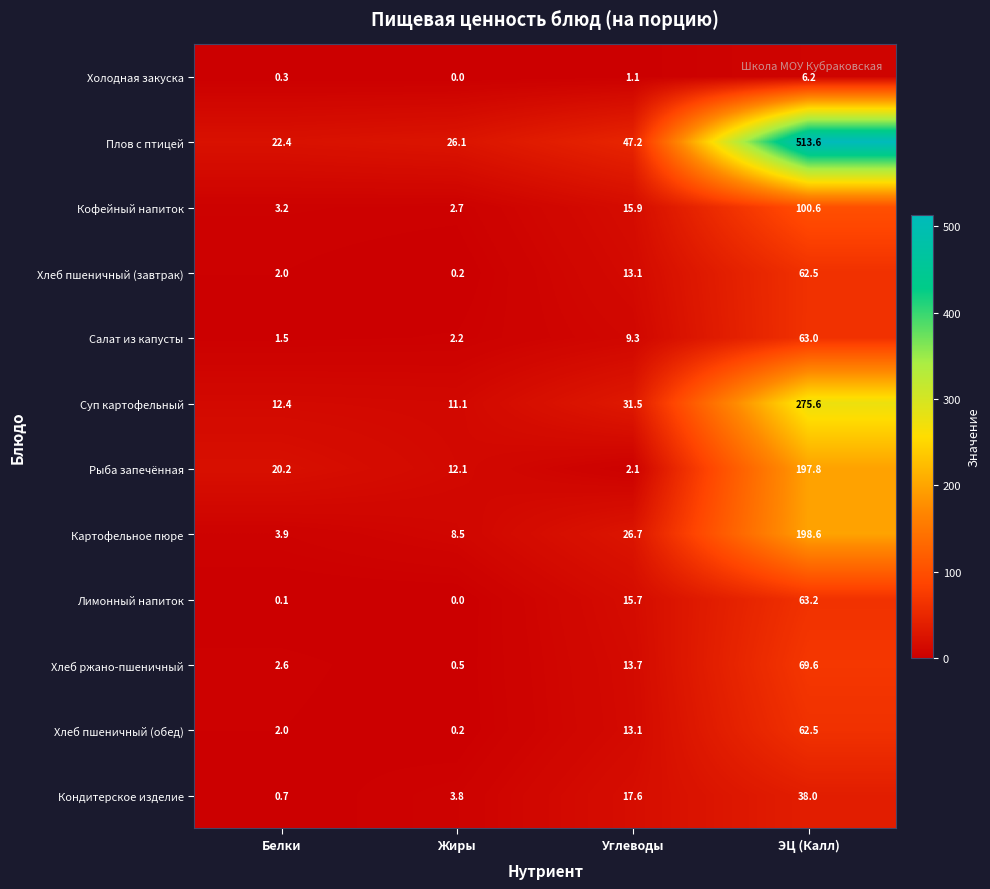

List the labels in order of Кофейный напиток value, largest first.

ЭЦ (Калл), Углеводы, Белки, Жиры